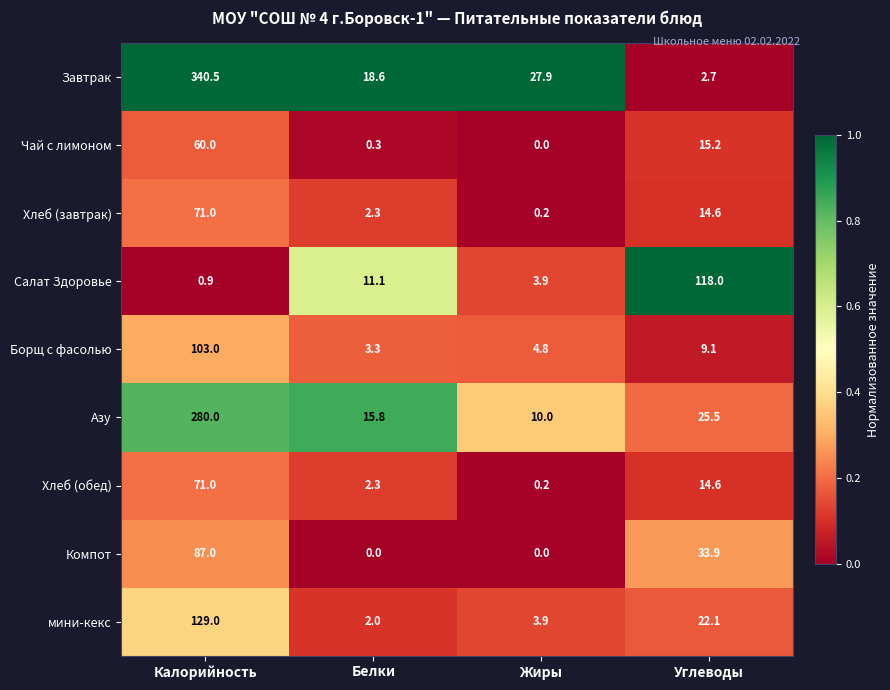

At which category does the chart reach its peak across all series?

Калорийность